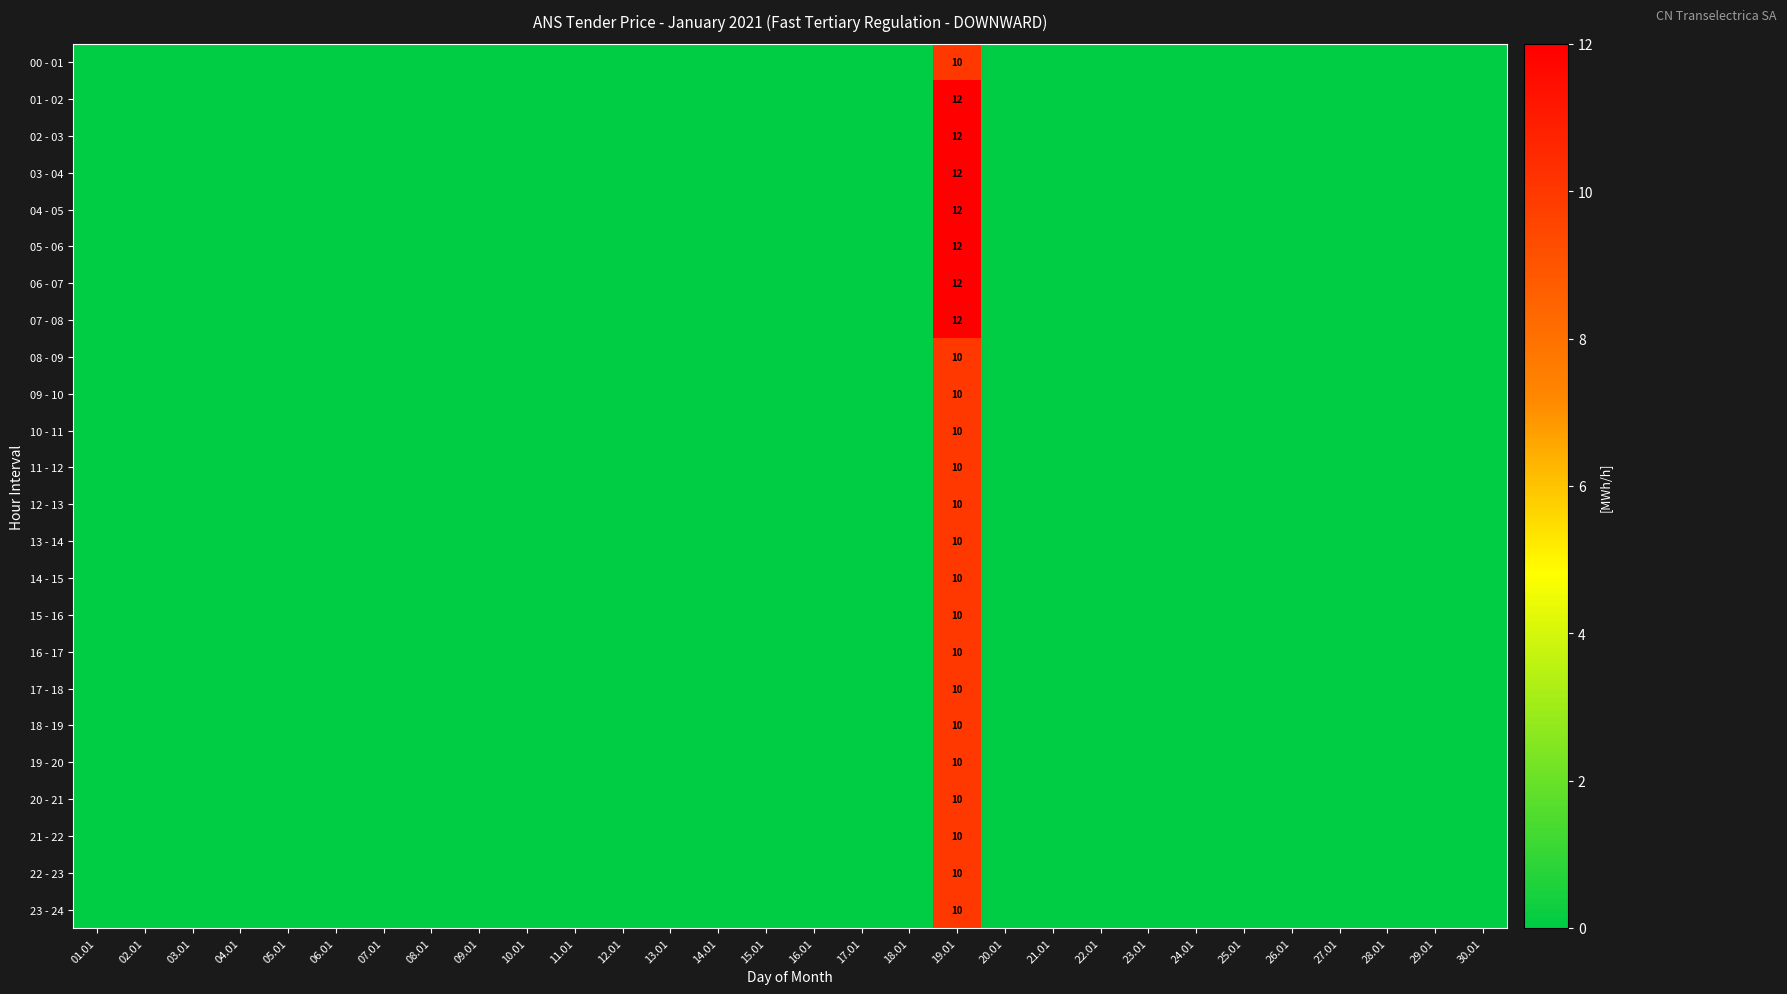

At how many categories does at least one series exceed 1?

1